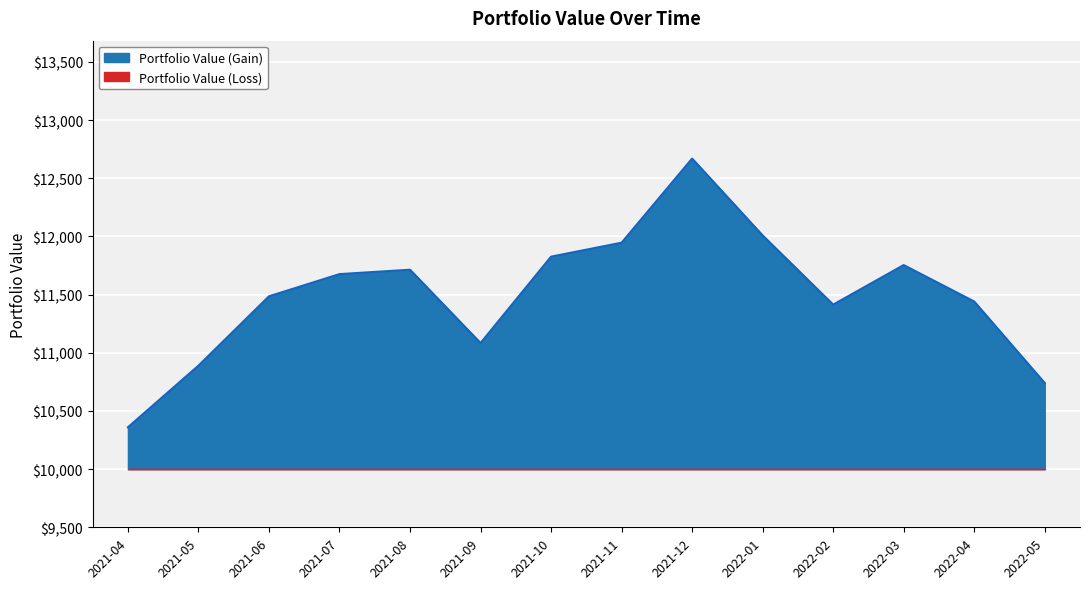

What is the change in value from 2021-11 to 2022-05?

-1206.5